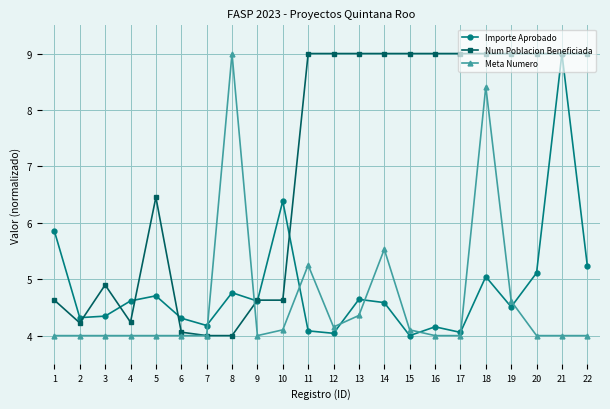

Is the value of Importe Aprobado at 18 greater than the value of Meta Numero at 4?

Yes